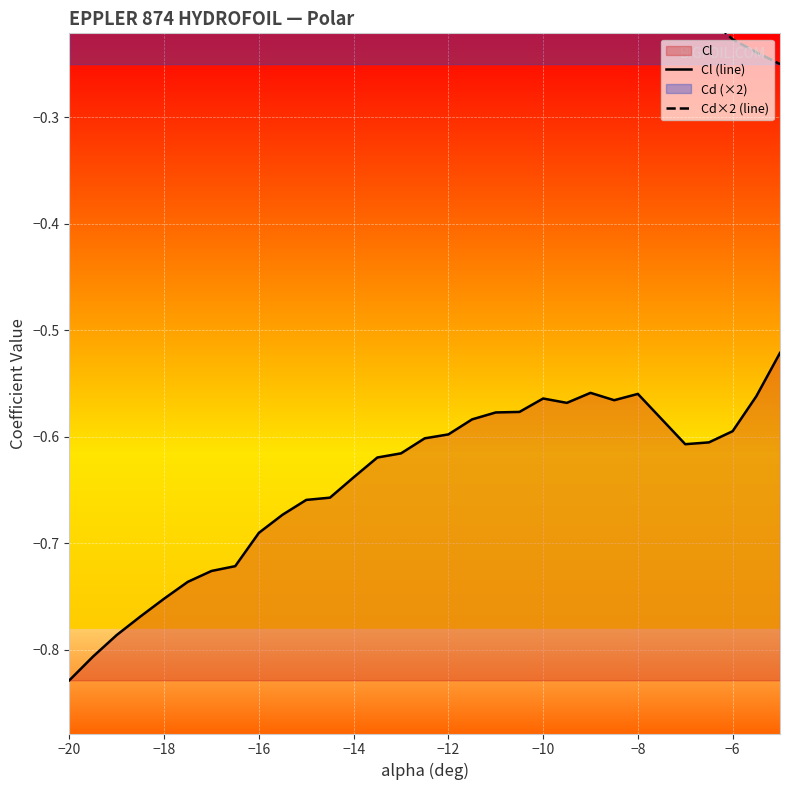

The value of Cl (line) at −14 is -0.2. True or false?

False